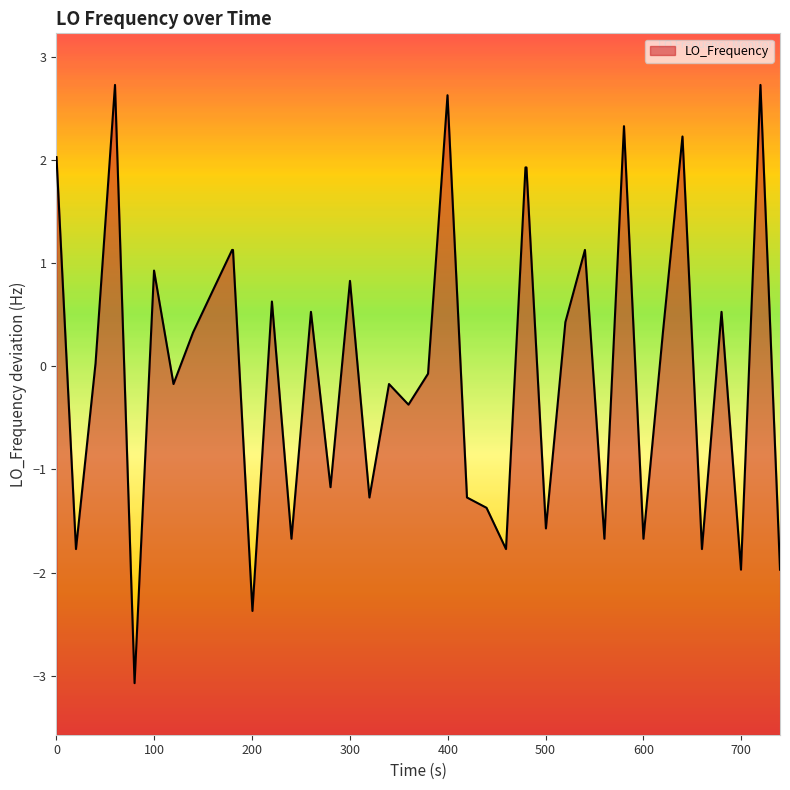

How many series are shown in this chart?

1